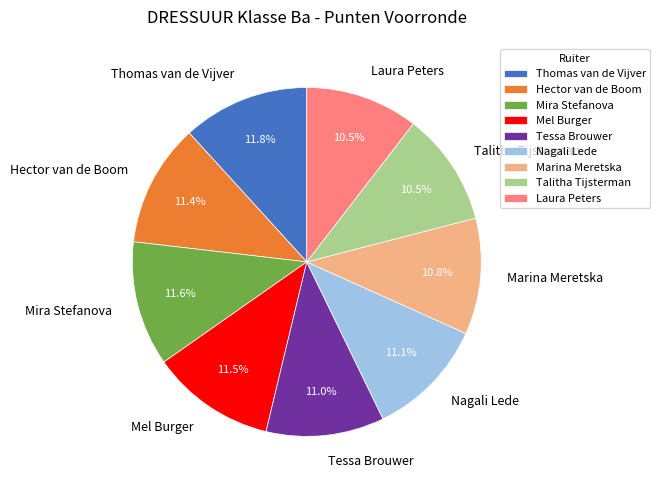

To the nearest percent, what is the combined percentage of Nagali Lede and Laura Peters?

22%